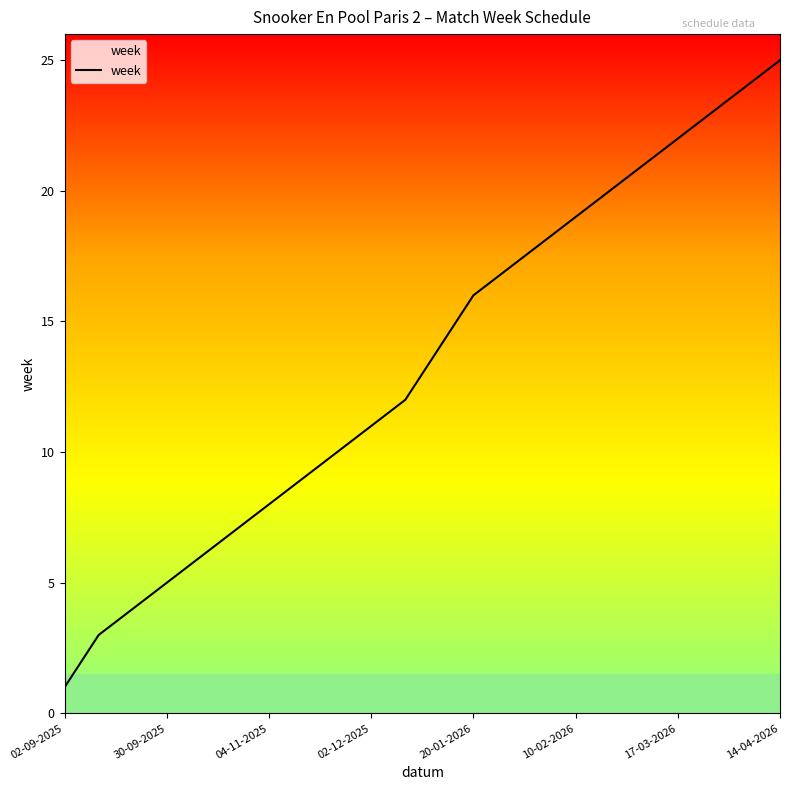

What is the minimum value shown in the chart?

1